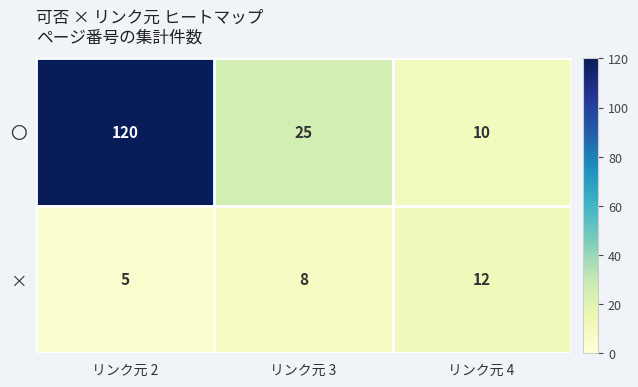

At how many categories does at least one series exceed 29?

1